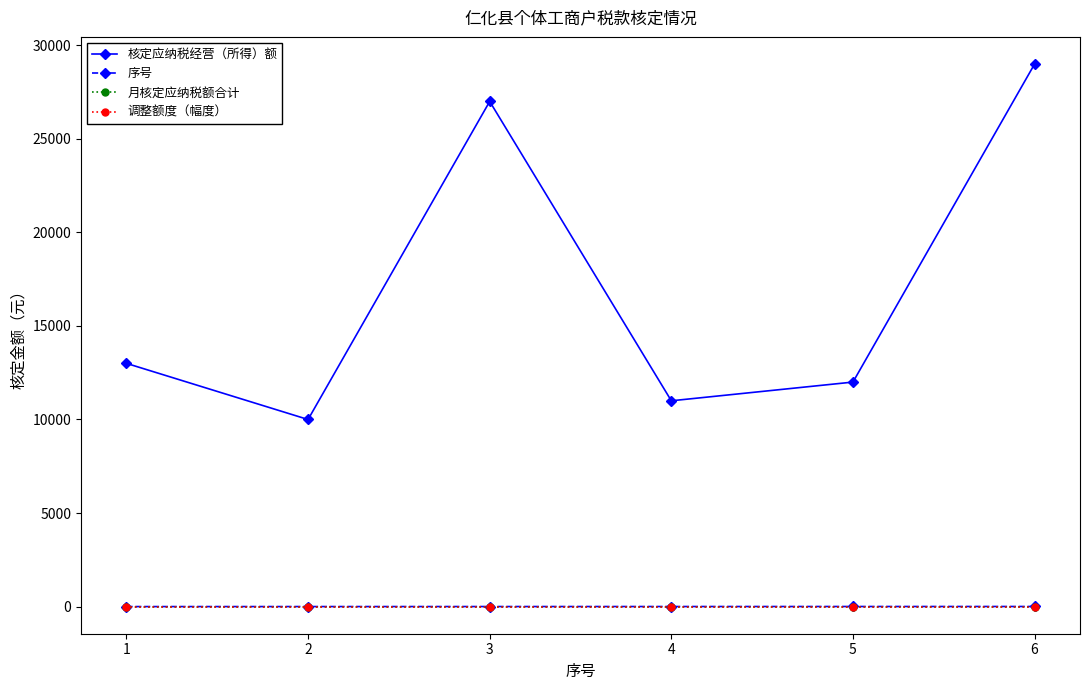

Reading left to right, extract all data points from this chart.

核定应纳税经营（所得）额: 1=13000	2=10000	3=27000	4=11000	5=12000	6=29000
序号: 1=1	2=2	3=3	4=4	5=5	6=6
月核定应纳税额合计: 1=0	2=0	3=0	4=0	5=0	6=0
调整额度（幅度）: 1=0	2=0	3=0	4=0	5=0	6=0